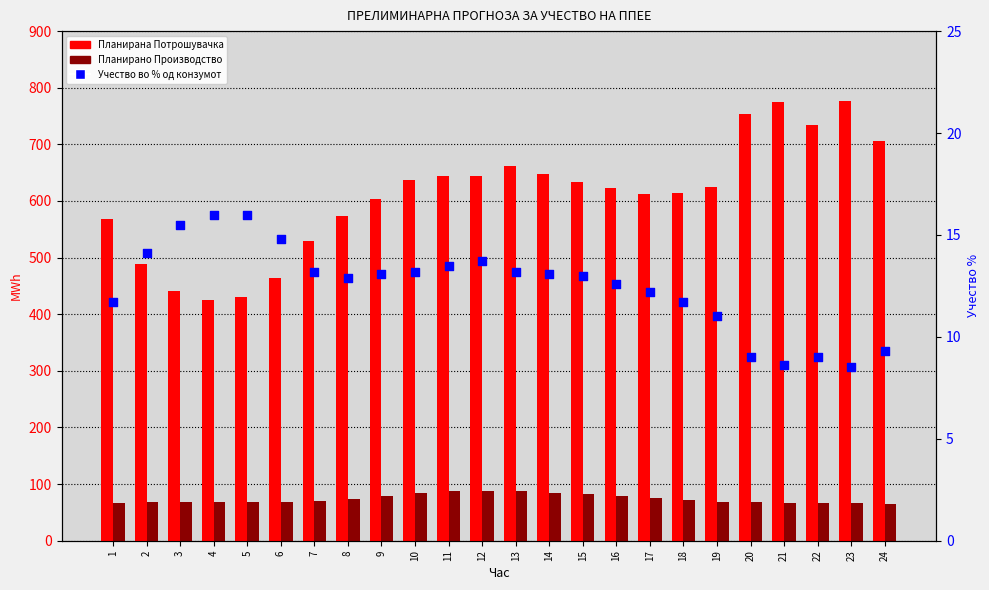

What is the total value across all series at 10?

733.7